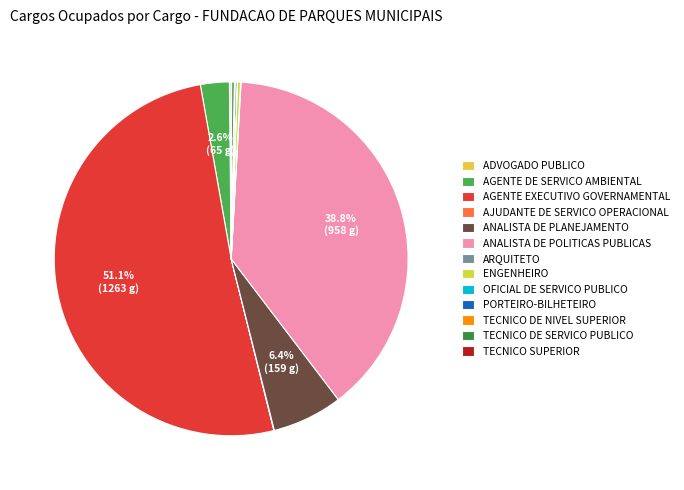

To the nearest percent, what is the average slice percentage?

8%